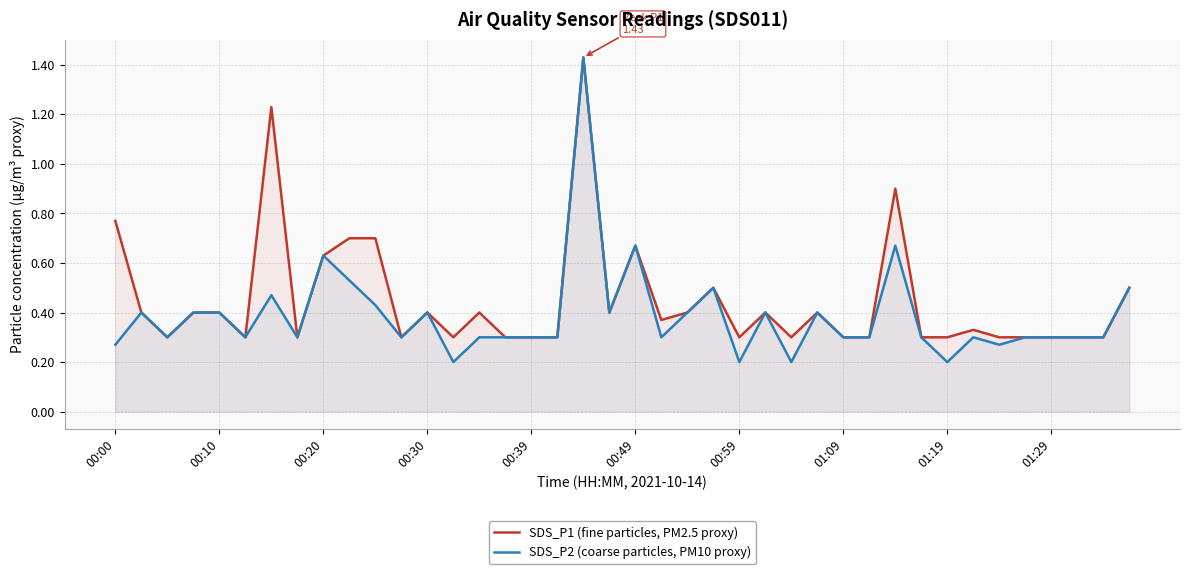

At which category does the chart reach its minimum across all series?

13